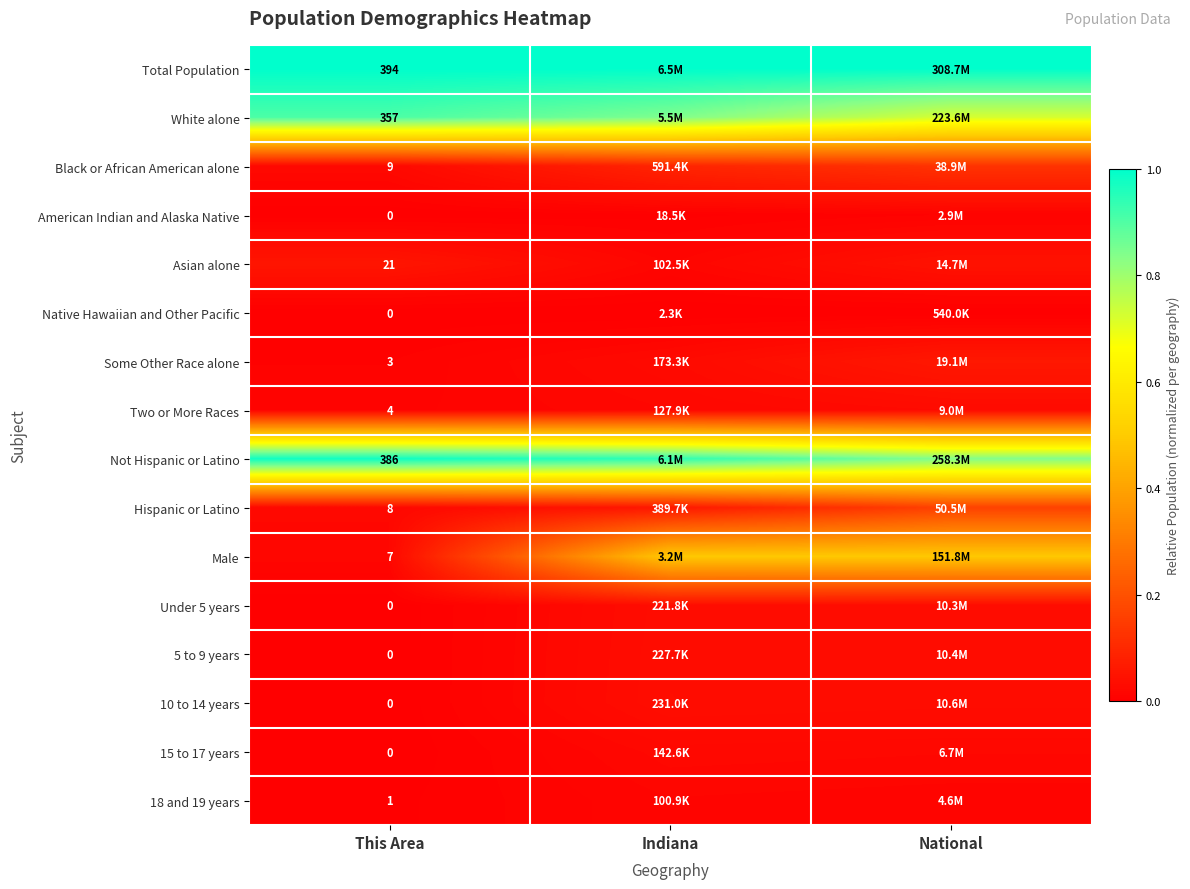

The value of Male at This Area is 0.0. True or false?

True